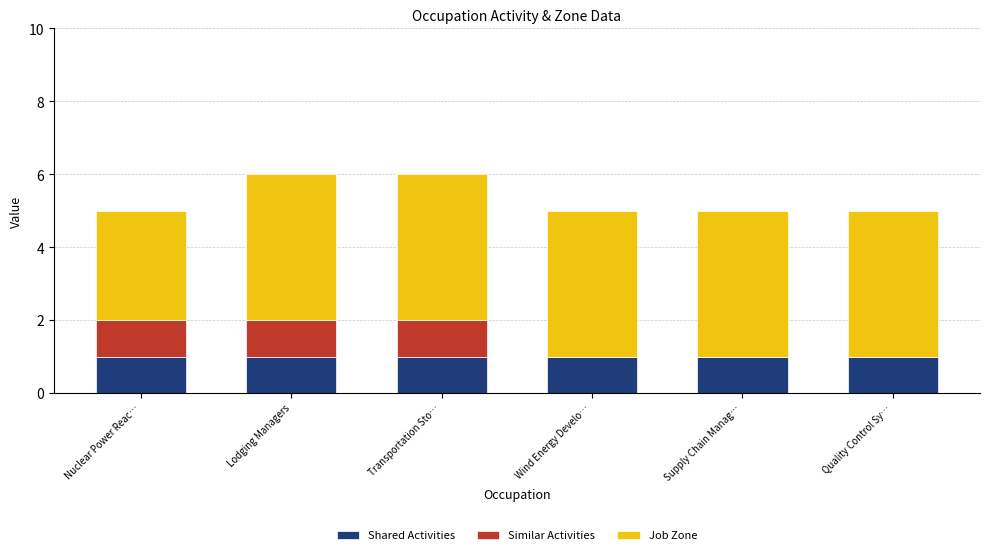

Is it true that Shared Activities equals 0 at Wind Energy Develo…?

False